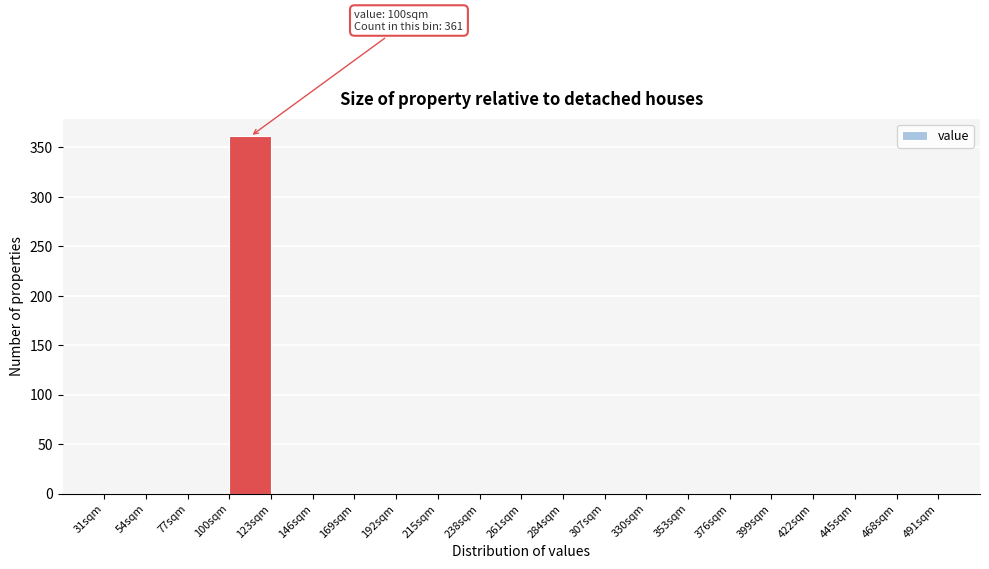

Which range on the x-axis has the tallest bar?

100 to 123